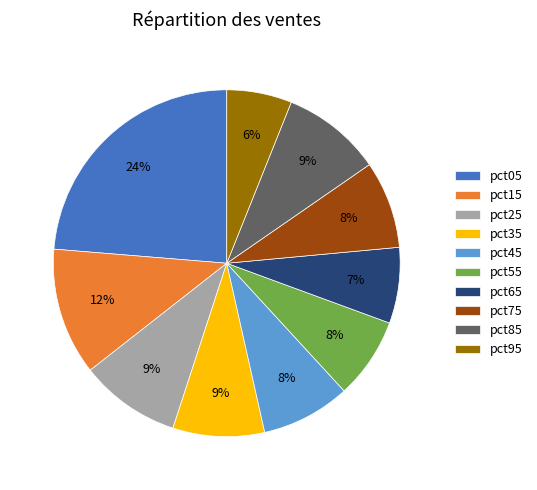

Approximately how many times larger is the value at pct85 compared to pct15?

0.8